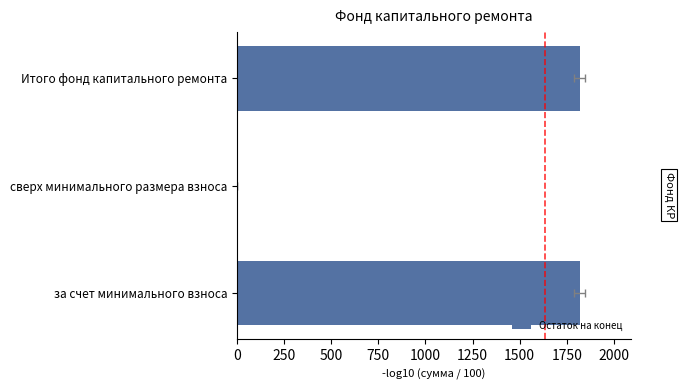

What is the value of the 1st bar from the left?

1818.2